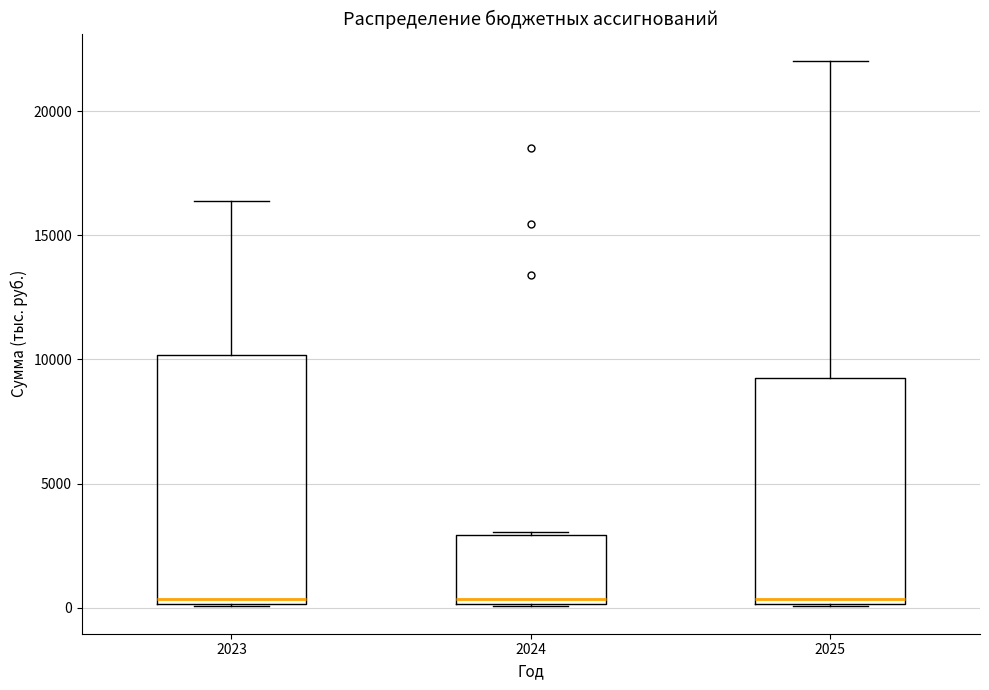

Comparing the boxes themselves (not the whiskers), which one is the tallest?

2023